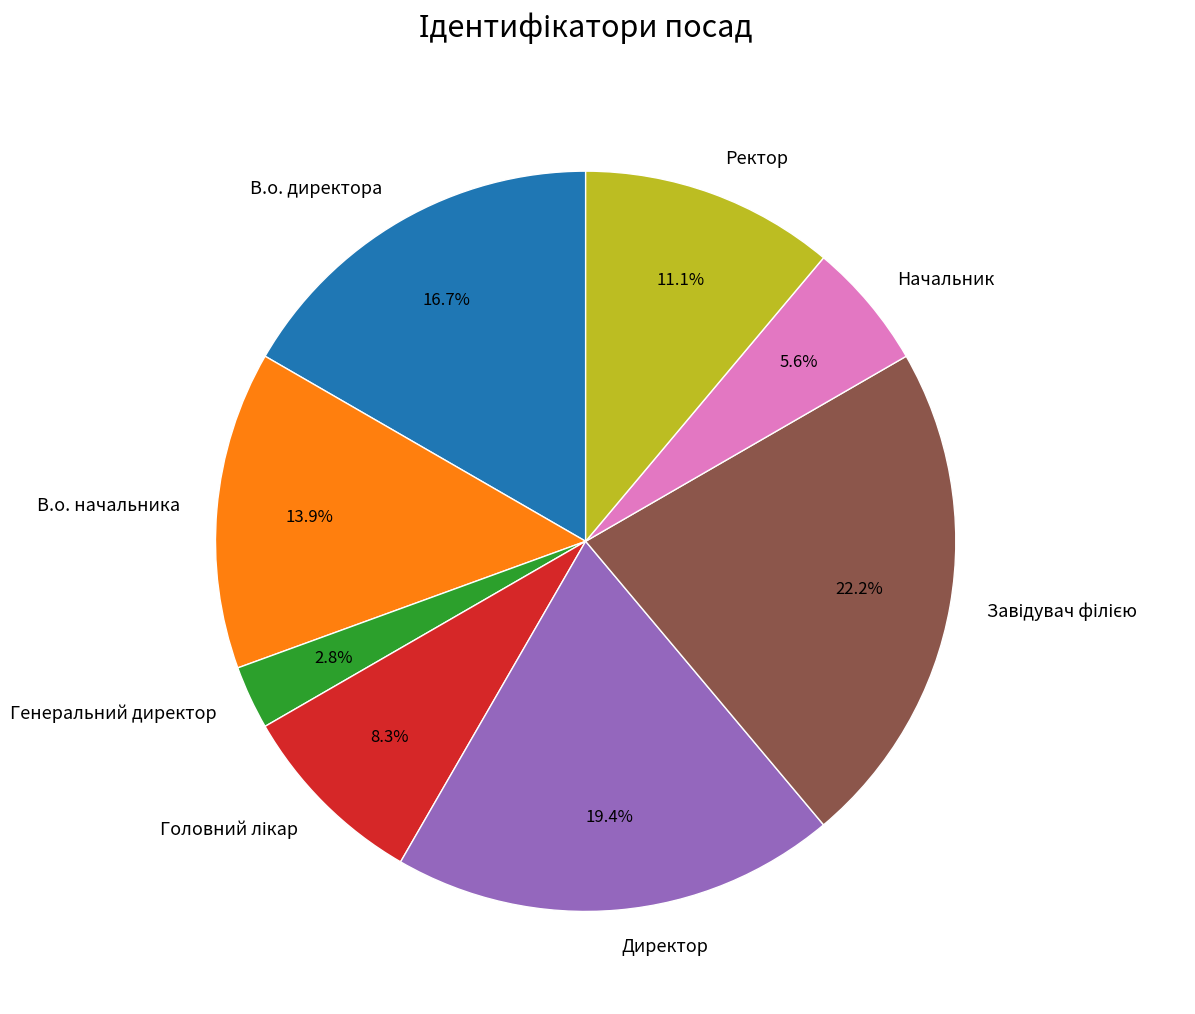

Which slice is the smallest?

Генеральний директор